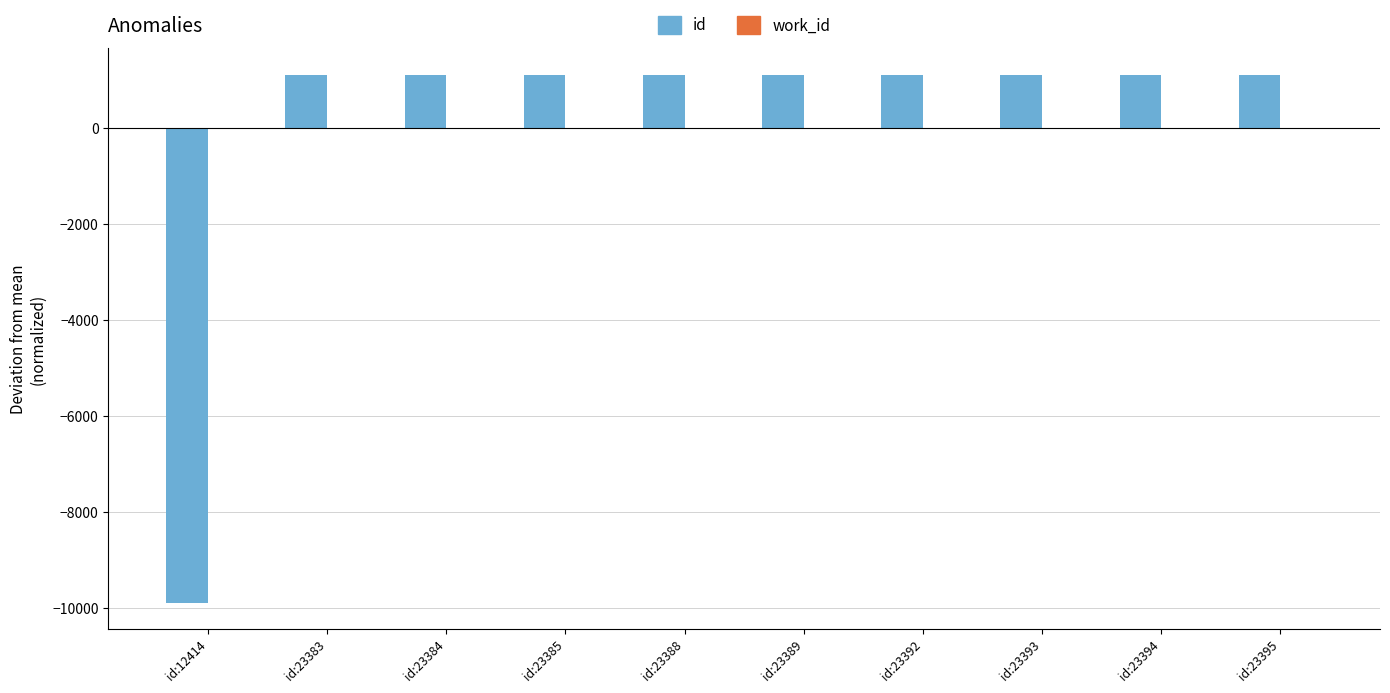

How many series are shown in this chart?

2